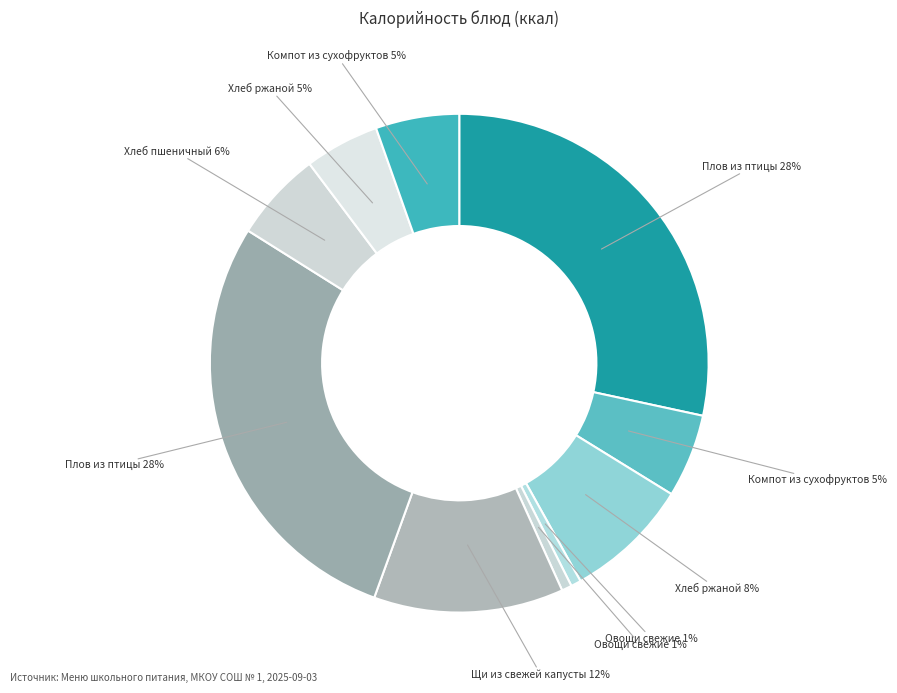

Which slice is the largest?

Плов из птицы (Завтрак)